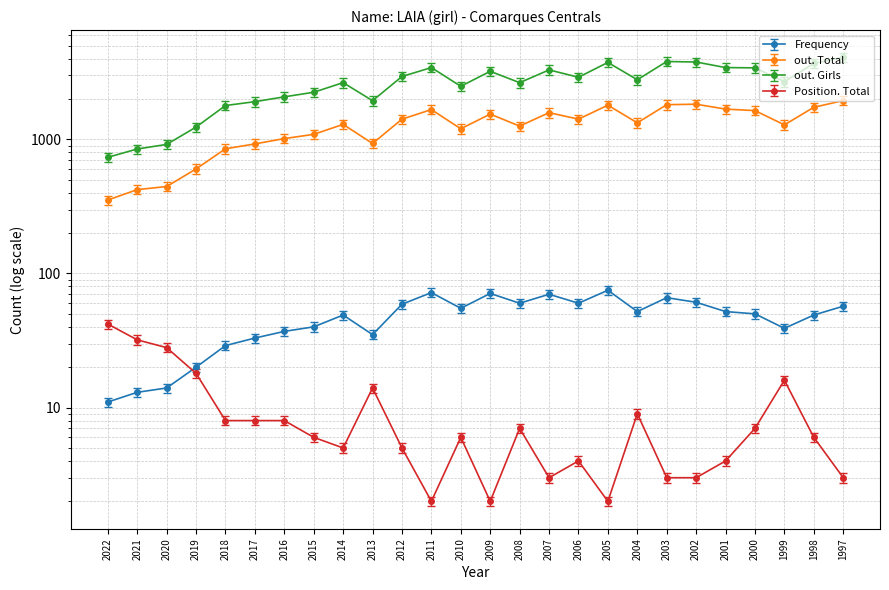

Is the value of out. Girls at 2014 greater than the value of Position. Girls at 1999?

Yes